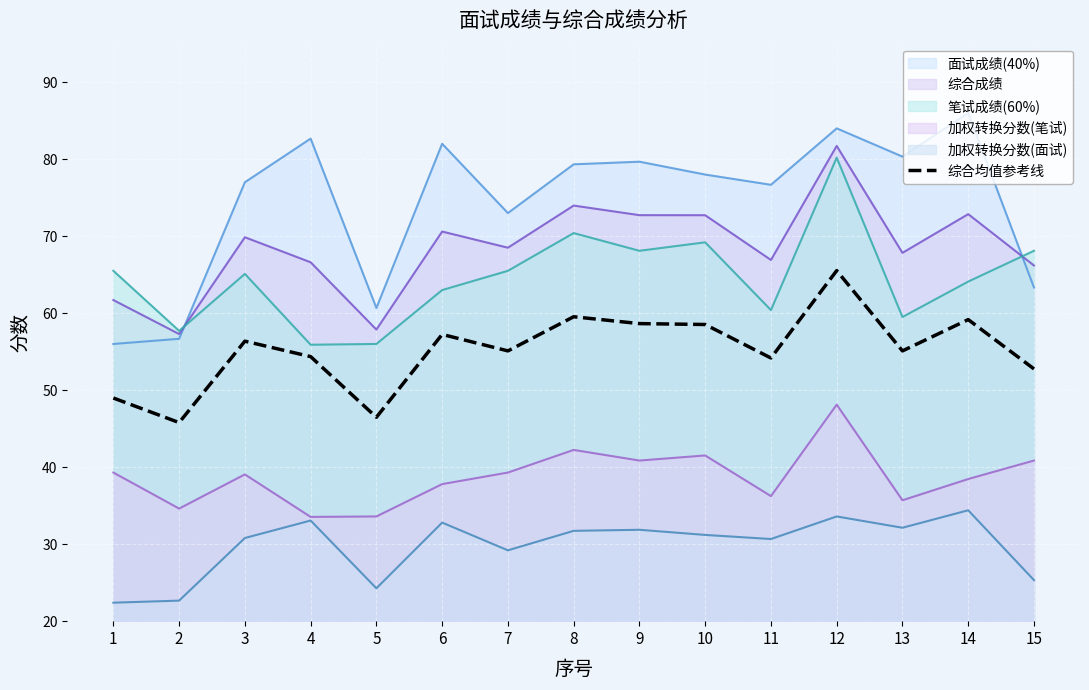

Which label corresponds to the largest value in the chart?

14